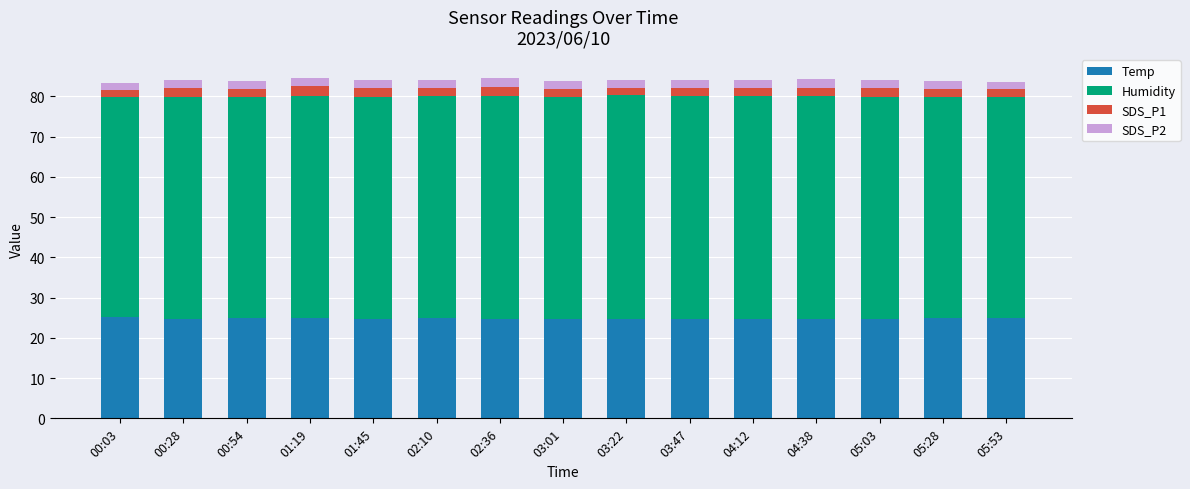

What is the average value of the Temp series?

24.8